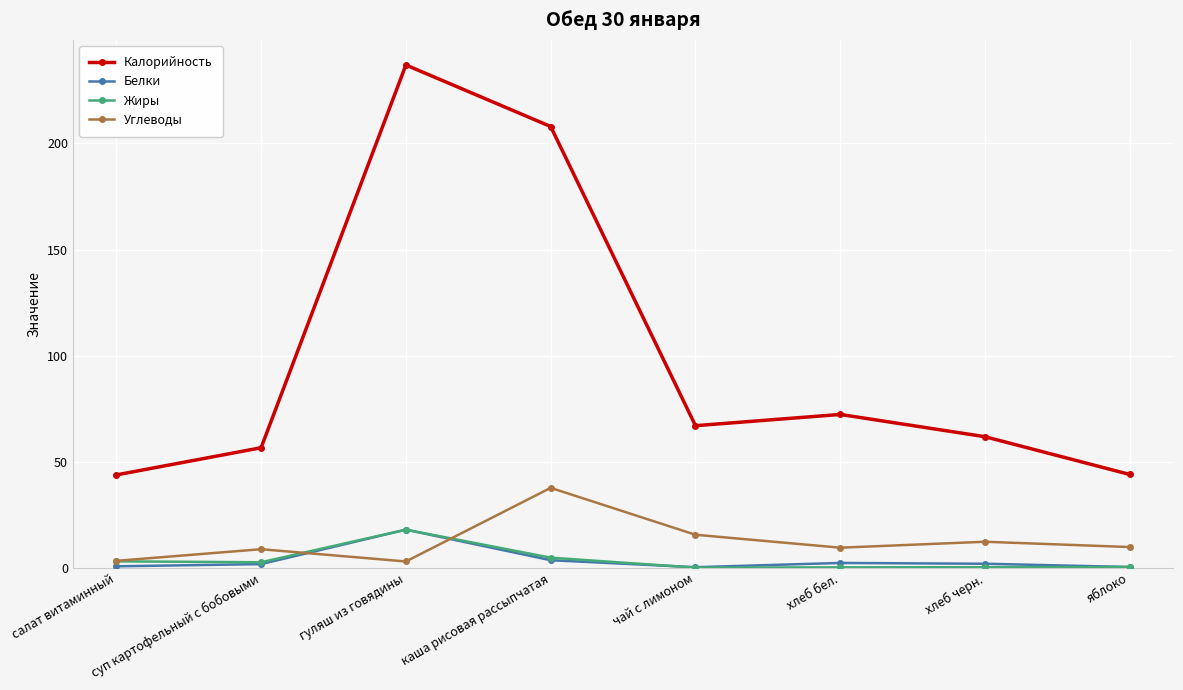

What is the smallest value displayed?

0.1